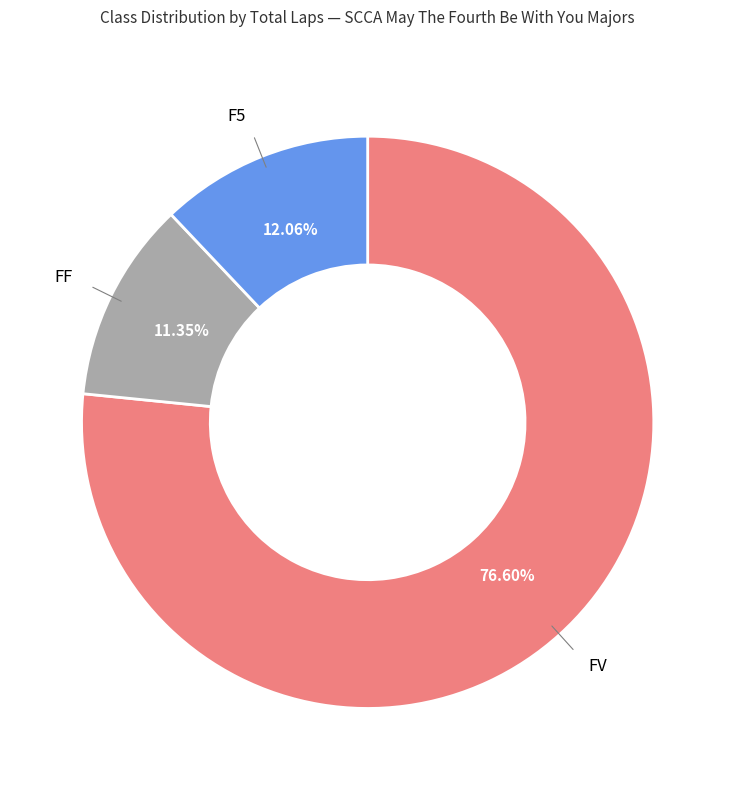

Is there a majority slice in this chart?

Yes